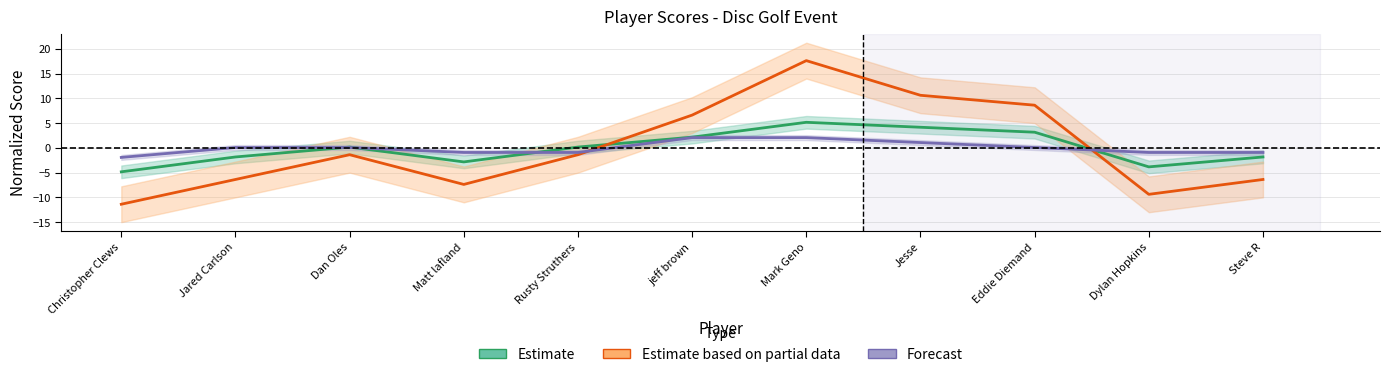

What is the label of the 6th point from the right?

jeff brown